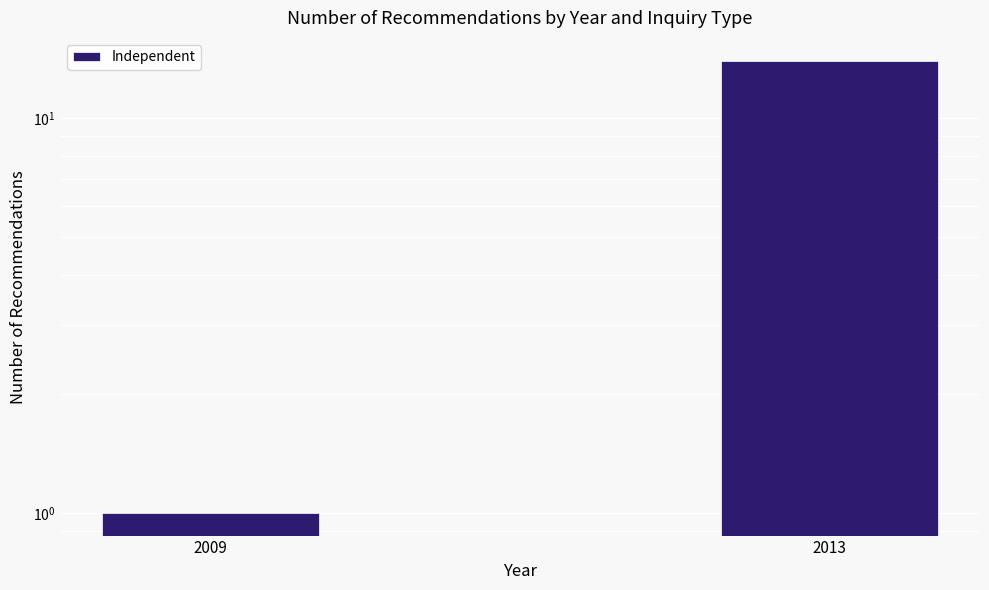

True or false: the data shows 0 at 2009.

False